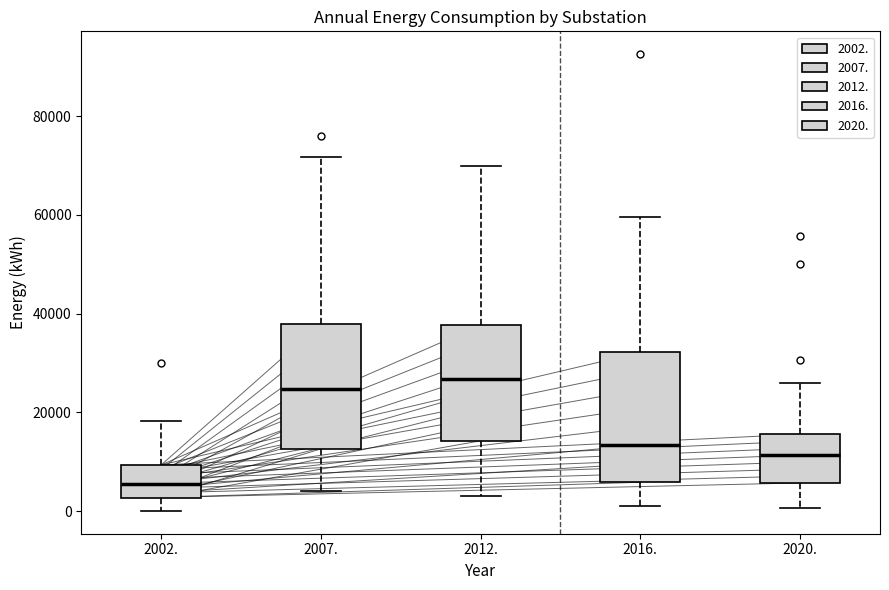

Reading left to right, transcribe this box plot: for each box, give where its median line is, the range the box spans, and where its two whiskers end, as read against the y-axis. The values are not printed on the chart, so give them approximately, as read against the axis.

2002.: median 6000, box 2000 to 10000, whiskers 0 to 18000
2007.: median 24000, box 12000 to 38000, whiskers 4000 to 72000
2012.: median 26000, box 14000 to 38000, whiskers 4000 to 70000
2016.: median 14000, box 6000 to 32000, whiskers 2000 to 60000
2020.: median 12000, box 6000 to 16000, whiskers 0 to 26000